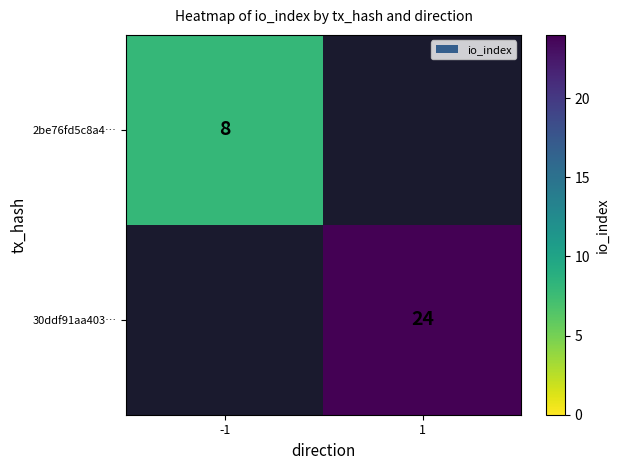

The value of 2be76fd5c8a4… at -1 is 12. True or false?

False